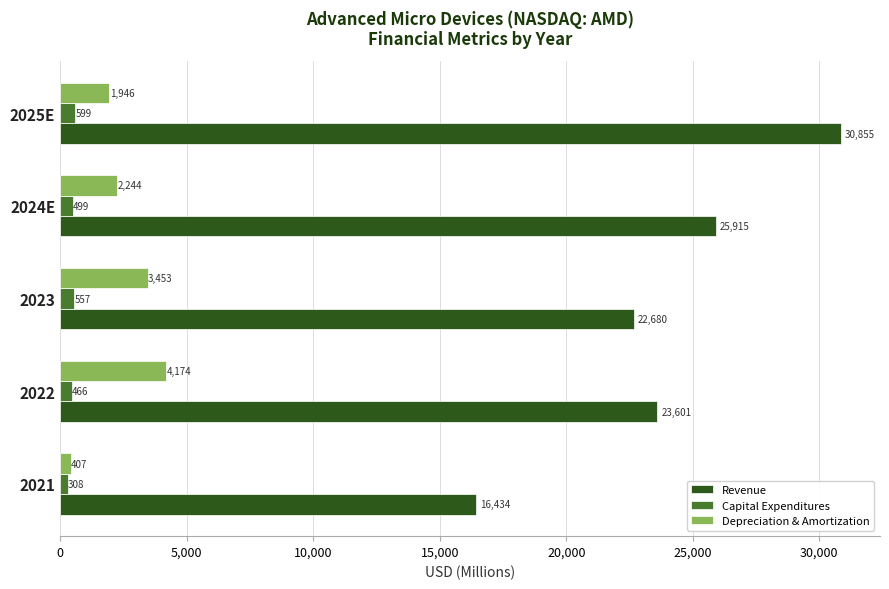

Is it true that Depreciation & Amortization equals 1946.4 at 2025E?

True